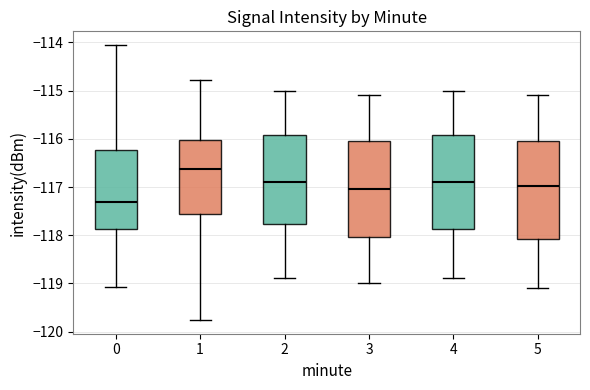

Reading left to right, transcribe this box plot: for each box, give where its median line is, the range the box spans, and where its two whiskers end, as read against the y-axis. The values are not printed on the chart, so give them approximately, as read against the axis.

0: median -117.3, box -117.9 to -116.2, whiskers -119.1 to -114.1
1: median -116.6, box -117.6 to -116.0, whiskers -119.8 to -114.8
2: median -116.9, box -117.8 to -115.9, whiskers -118.9 to -115.0
3: median -117.0, box -118.0 to -116.0, whiskers -119.0 to -115.1
4: median -116.9, box -117.9 to -115.9, whiskers -118.9 to -115.0
5: median -117.0, box -118.1 to -116.0, whiskers -119.1 to -115.1